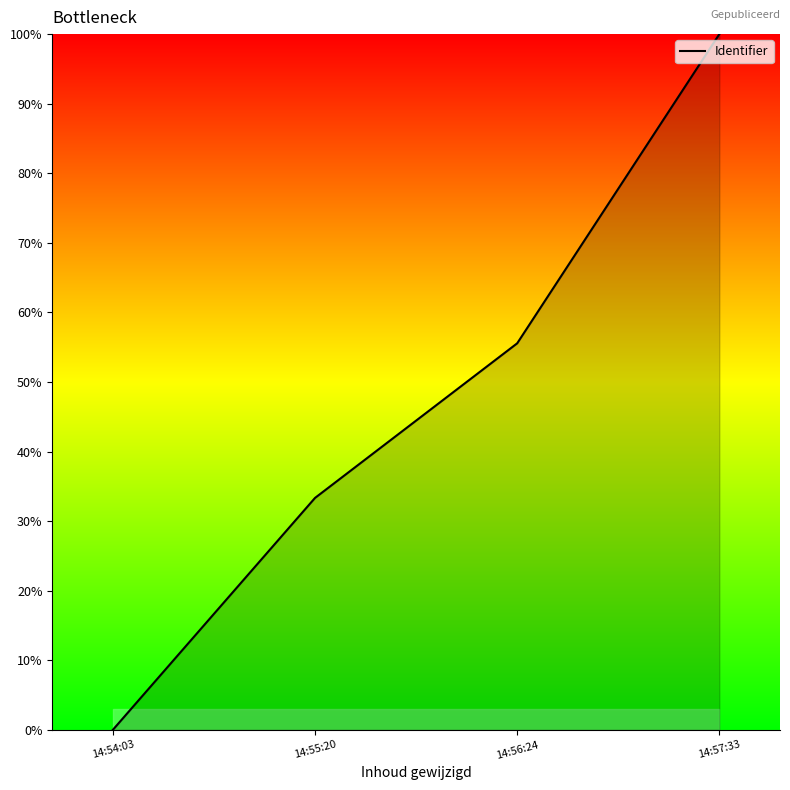

True or false: the data shows 23.1 at 14:55:20.

False